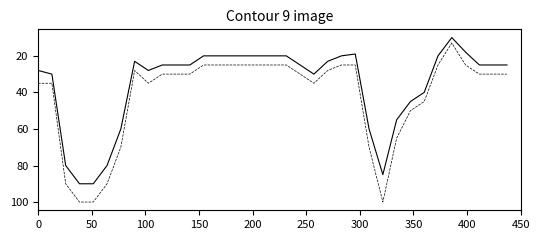

Does the chart have visible grid lines?

No